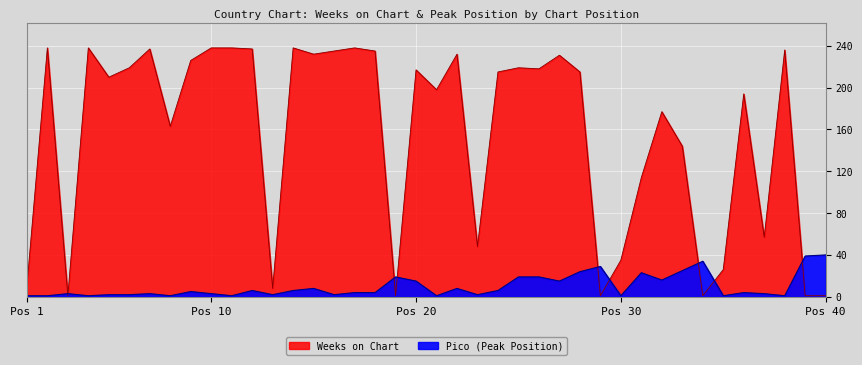

Which category has the lowest value in the Weeks on Chart series?

3